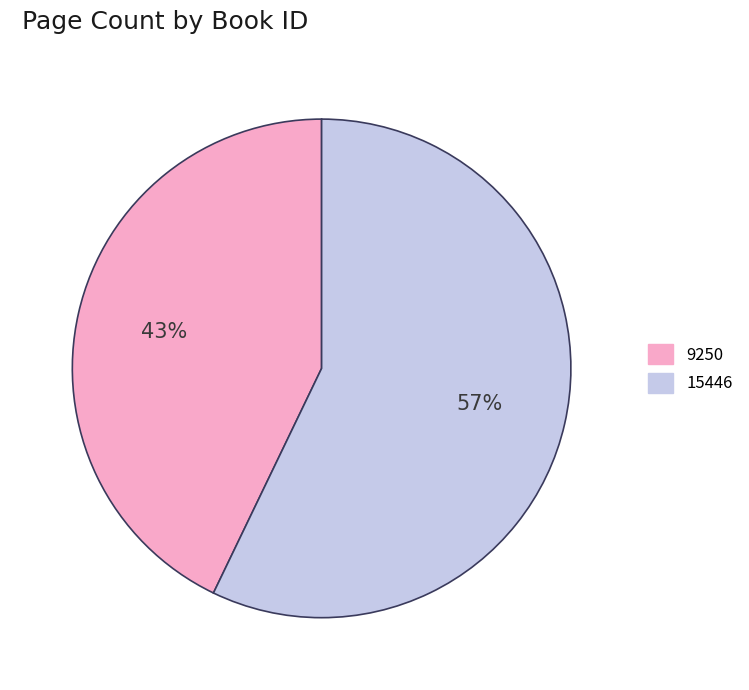

What percentage is the 15446 slice, to the nearest percent?

57%